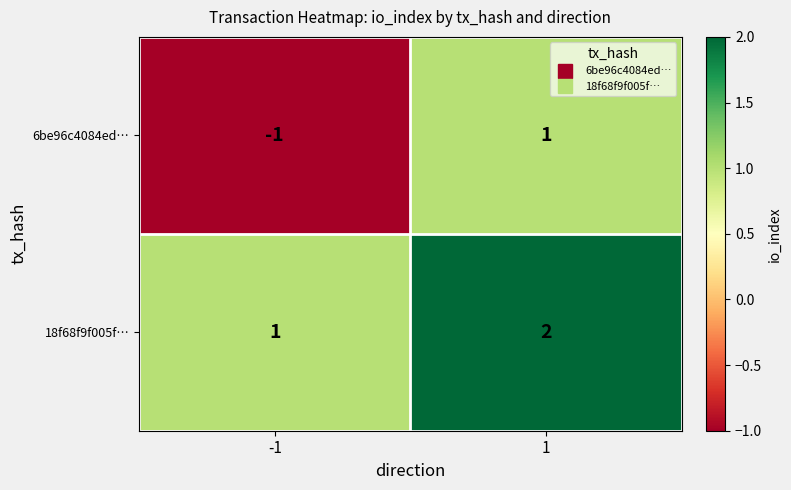

Rank the series at -1 from lowest to highest value.

6be96c4084ed…, 18f68f9f005f…